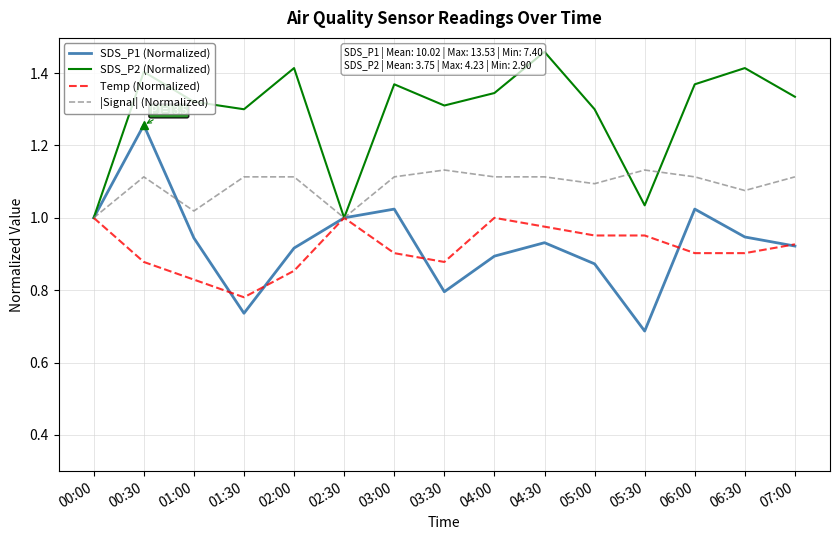

Which series has the widest spread of values?

SDS_P1 (Normalized)